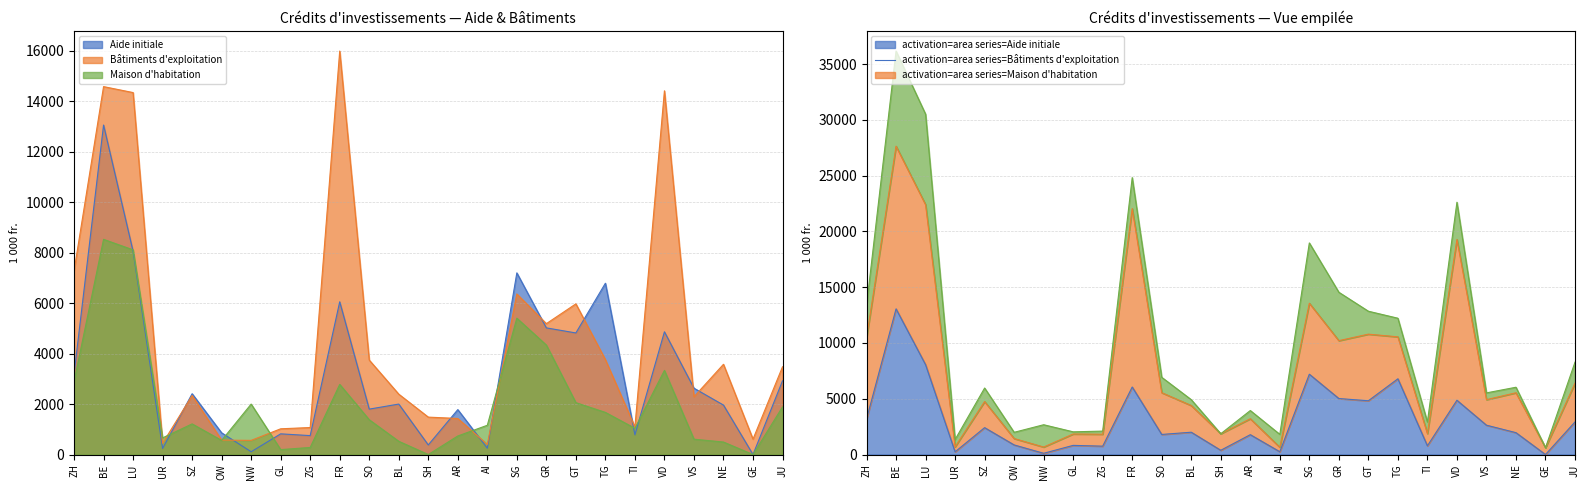

What is the difference between the Aide initiale values at BL and TG?

4790